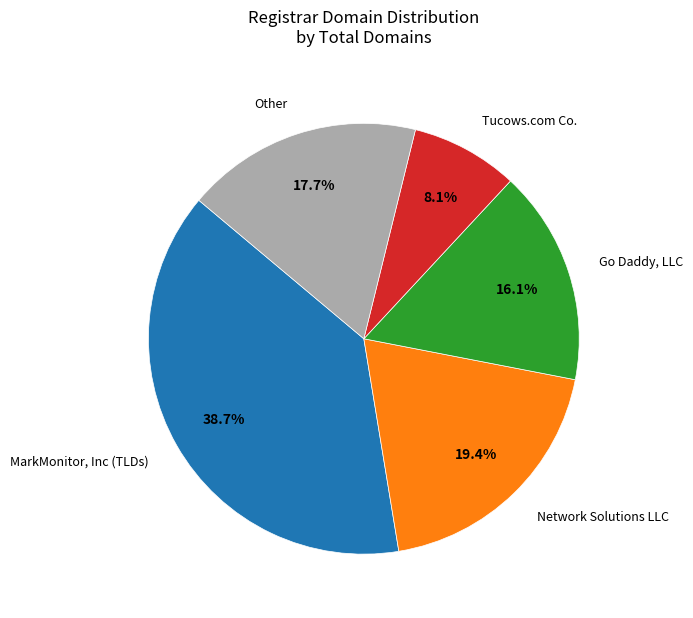

Do Go Daddy, LLC and MarkMonitor, Inc (TLDs) together represent more than half of the pie?

Yes